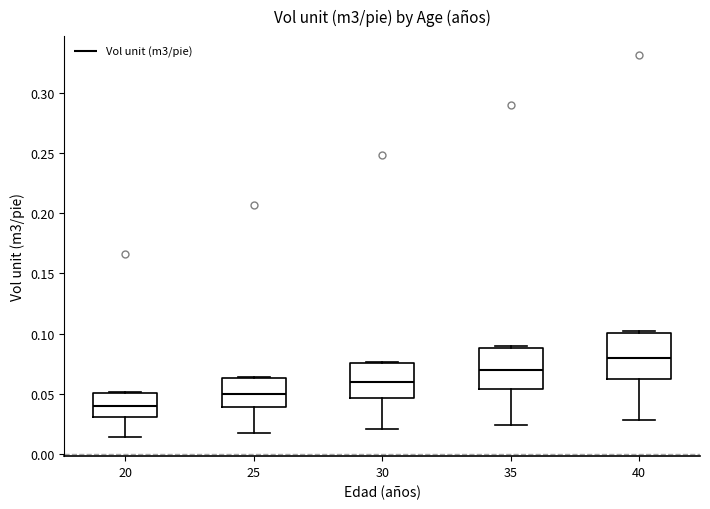

Reading left to right, transcribe this box plot: for each box, give where its median line is, the range the box spans, and where its two whiskers end, as read against the y-axis. The values are not printed on the chart, so give them approximately, as read against the axis.

20: median 0.040, box 0.030 to 0.050, whiskers 0.015 to 0.050
25: median 0.050, box 0.040 to 0.065, whiskers 0.015 to 0.065
30: median 0.060, box 0.045 to 0.075, whiskers 0.020 to 0.075
35: median 0.070, box 0.055 to 0.090, whiskers 0.025 to 0.090
40: median 0.080, box 0.060 to 0.100, whiskers 0.030 to 0.100